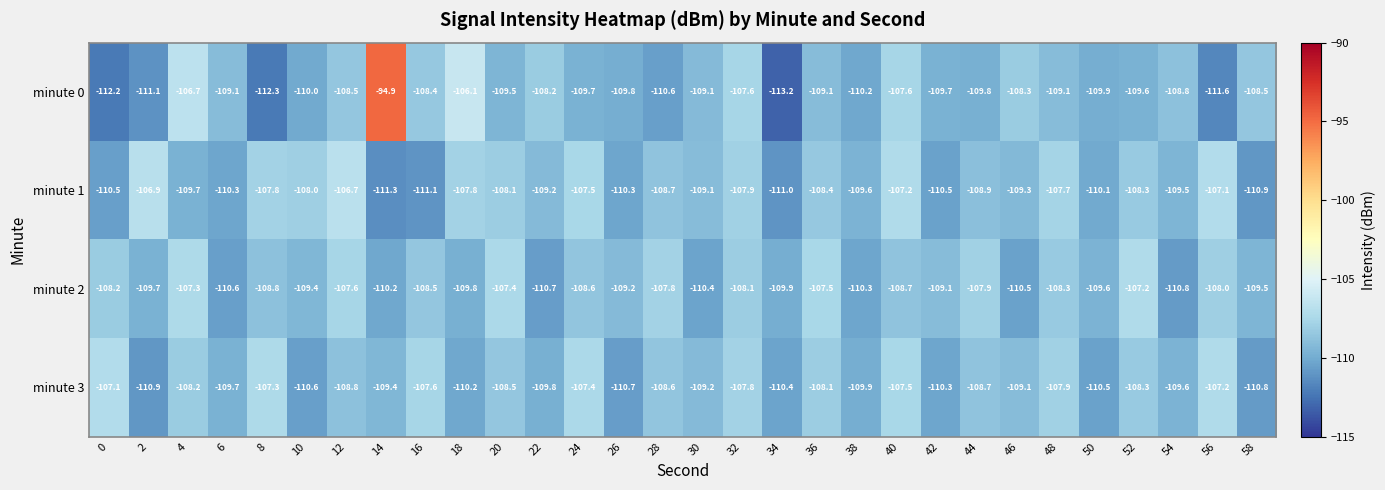

How many categories are shown in the chart?

30